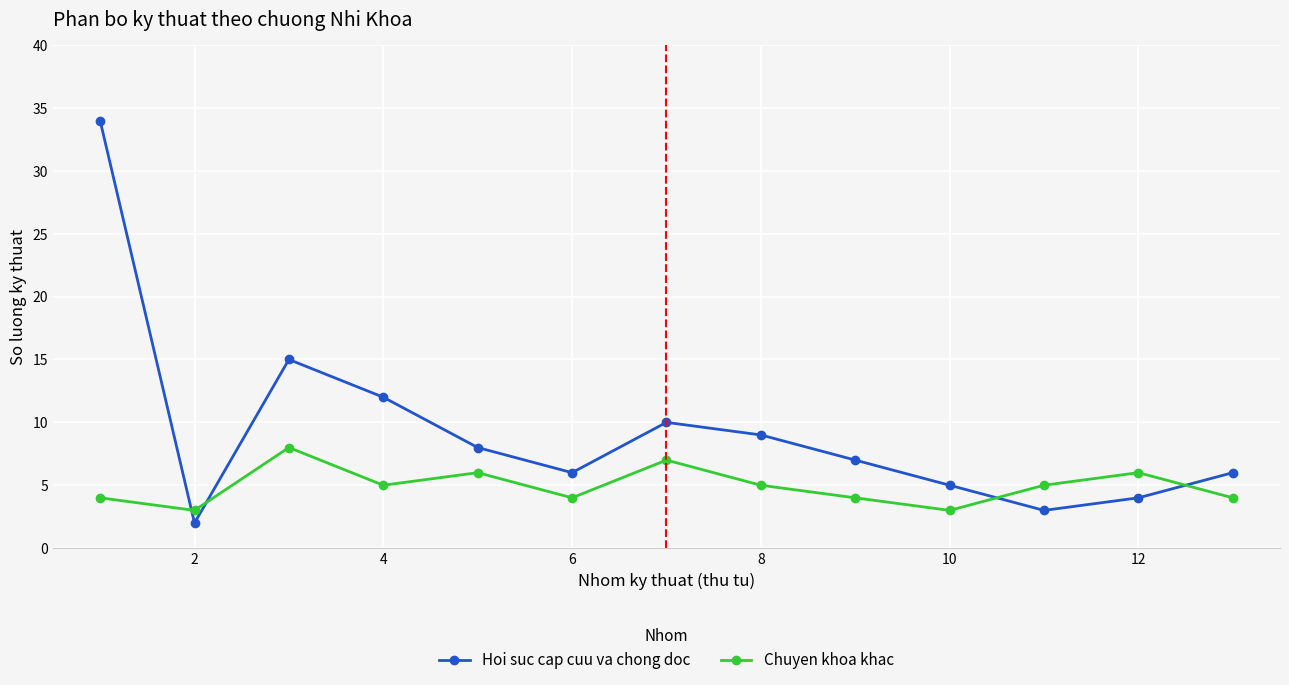

How many interior local valleys does the Chuyen khoa khac series have?

4